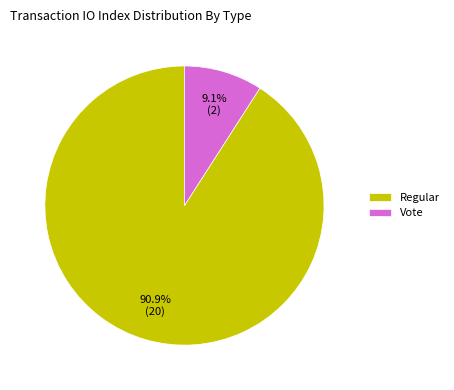

Rank the categories by value from lowest to highest.

Vote, Regular